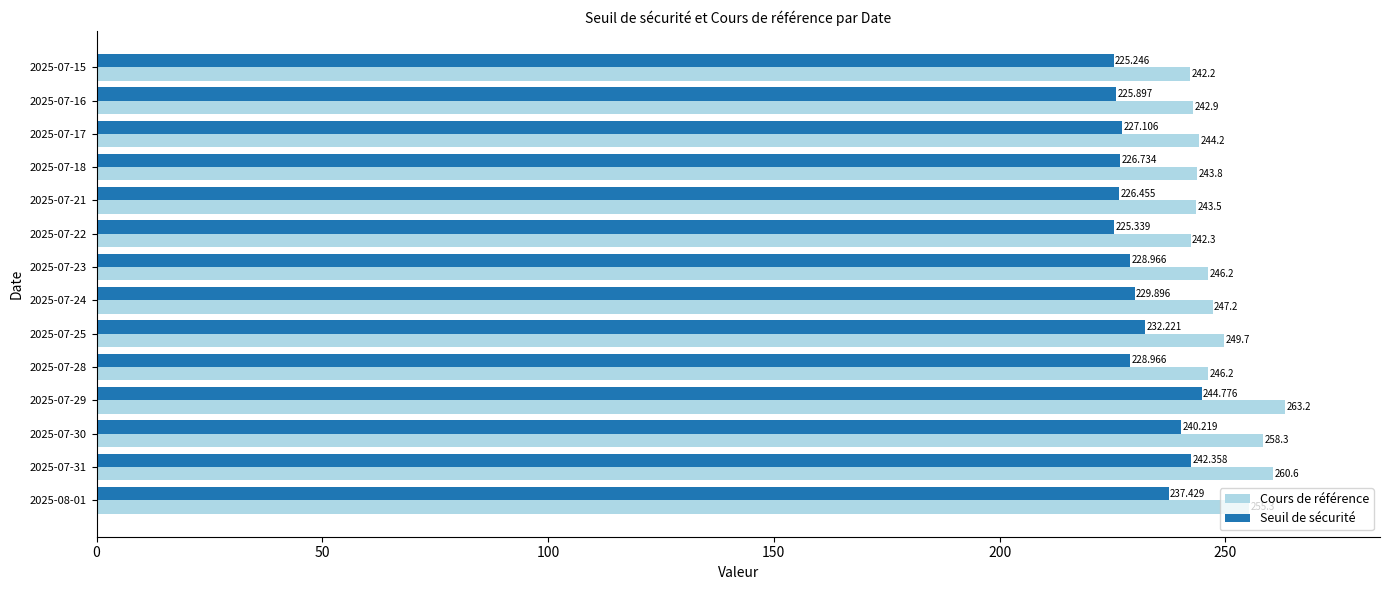

Is the value of Cours de référence at 2025-07-25 greater than the value of Seuil de sécurité at 2025-07-22?

Yes